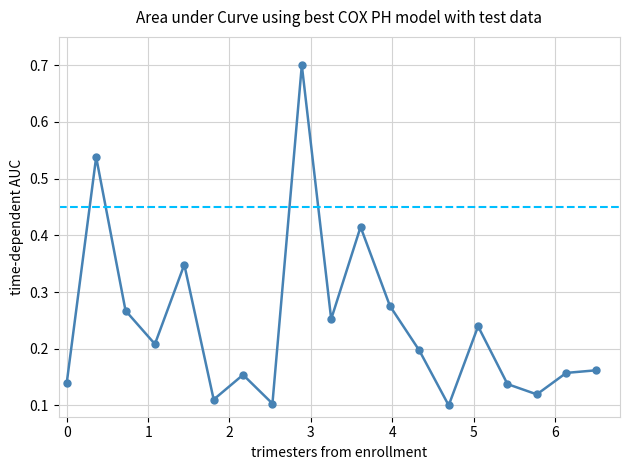

Count the values in the range 0 to 1.

19